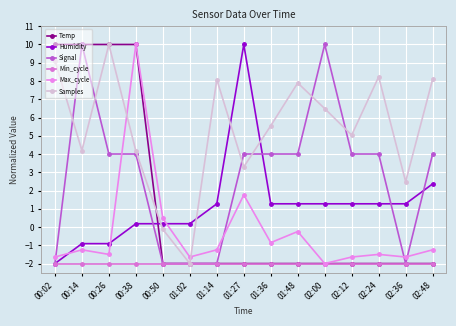

At which label is Min_cycle closest to -2?

00:02